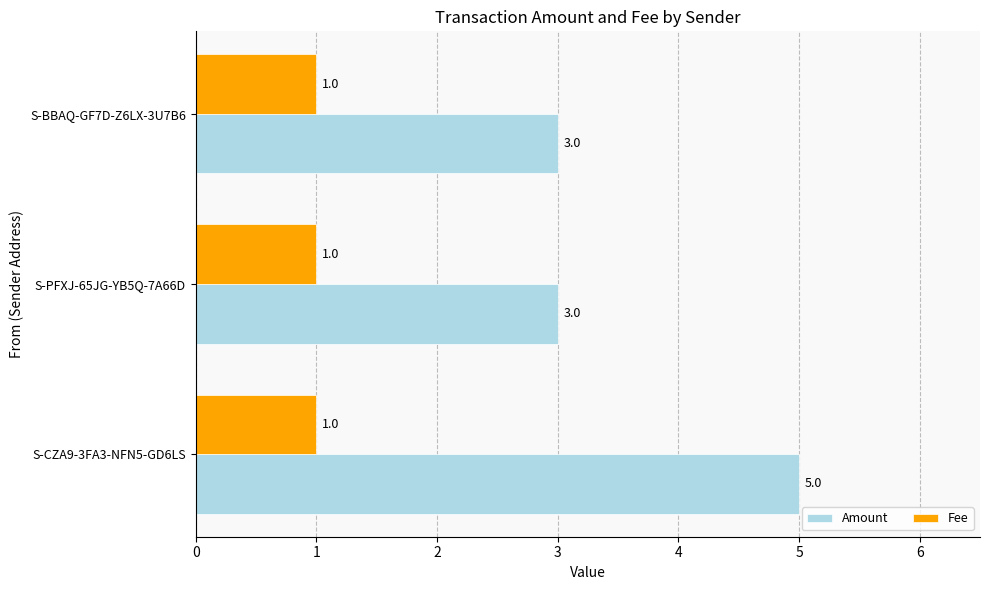

Which series has the largest range (max minus min)?

Amount